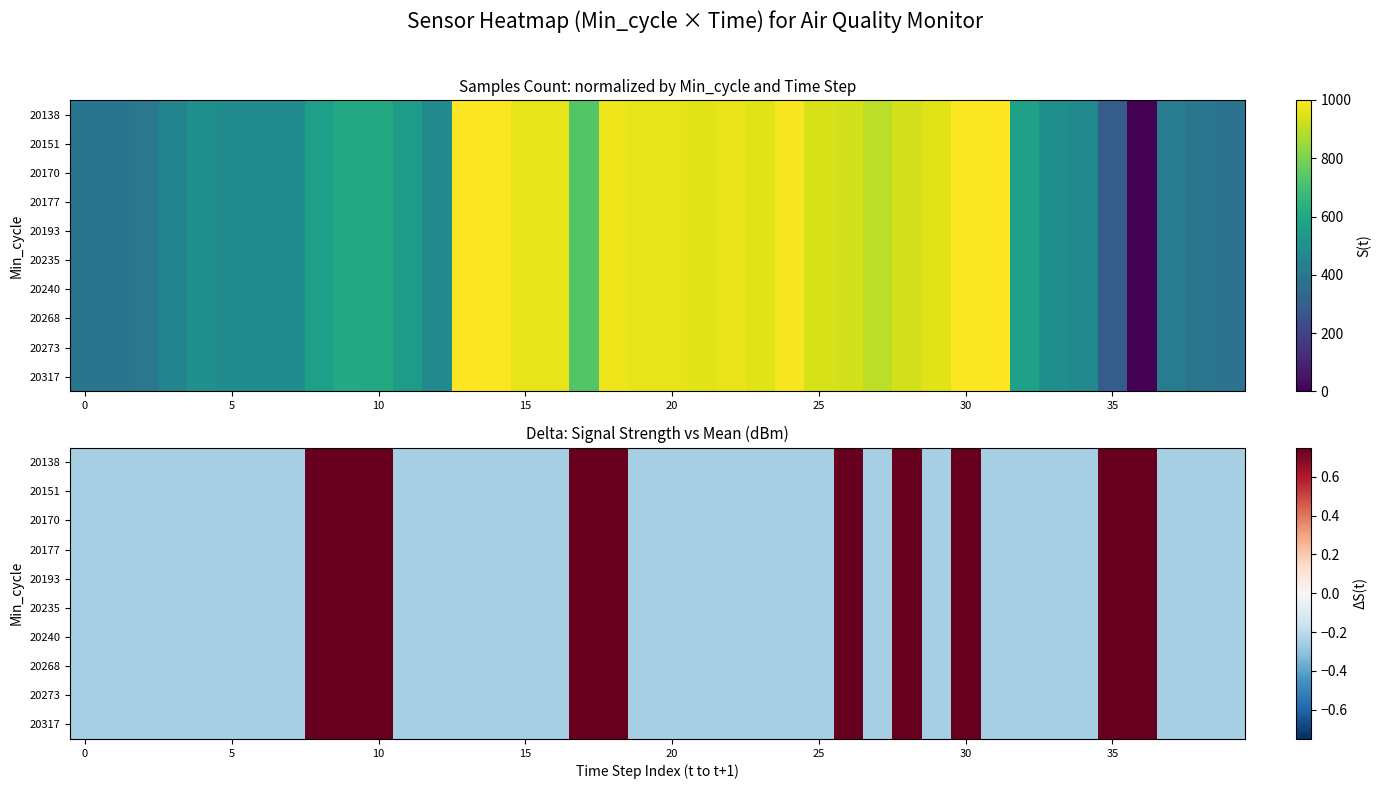

List the series in order of their peak value, lowest first.

20138, 20151, 20170, 20177, 20193, 20235, 20240, 20268, 20273, 20317